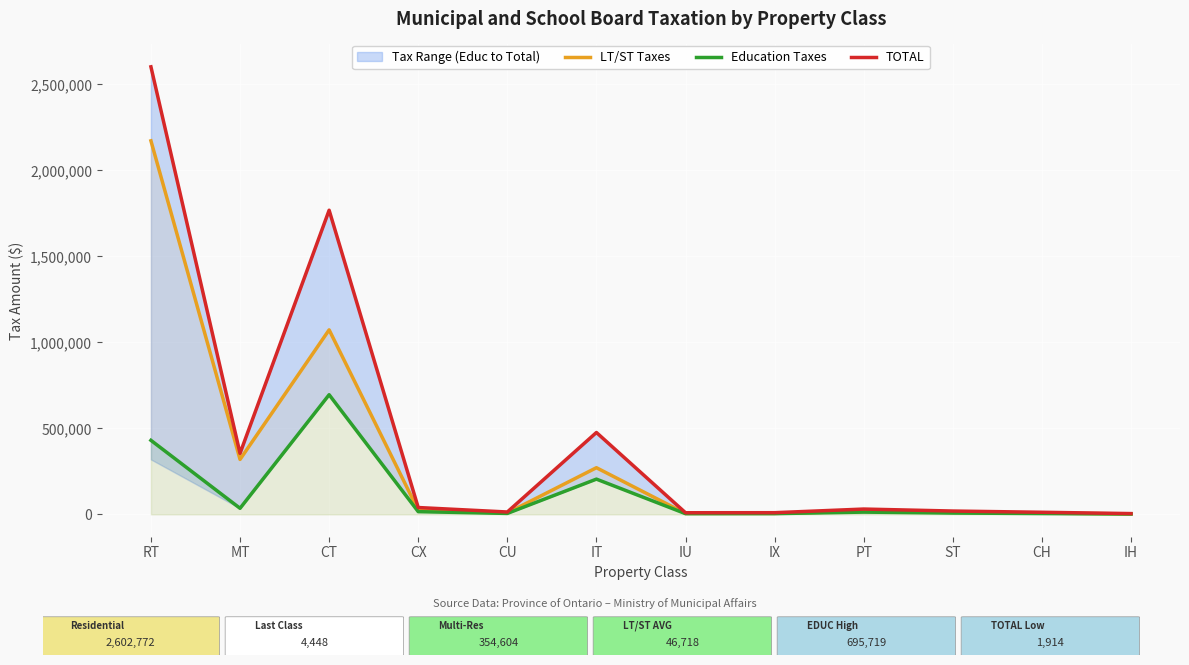

Rank the categories by Education Taxes value from highest to lowest.

CT, RT, IT, MT, CX, PT, ST, CU, CH, IX, IU, IH